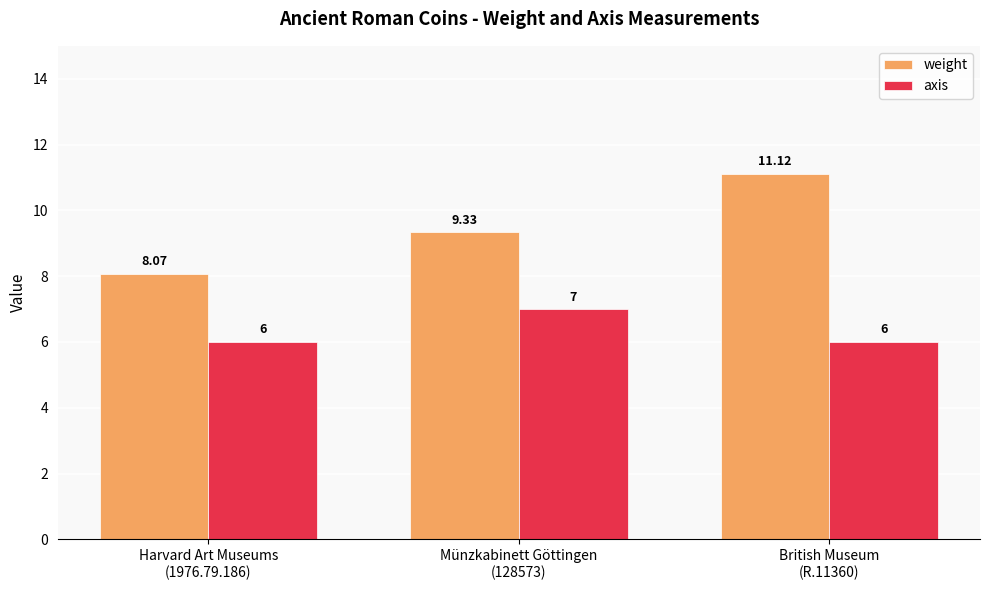

How many bars are there in each group?

2